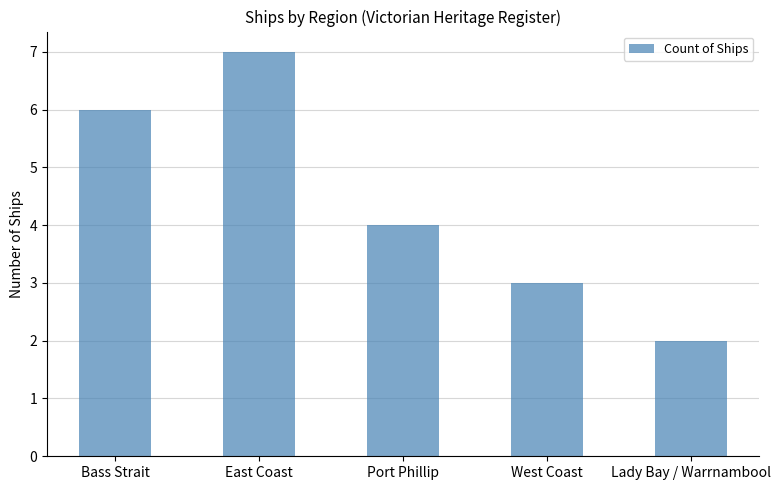

What is the sum of all values?

22